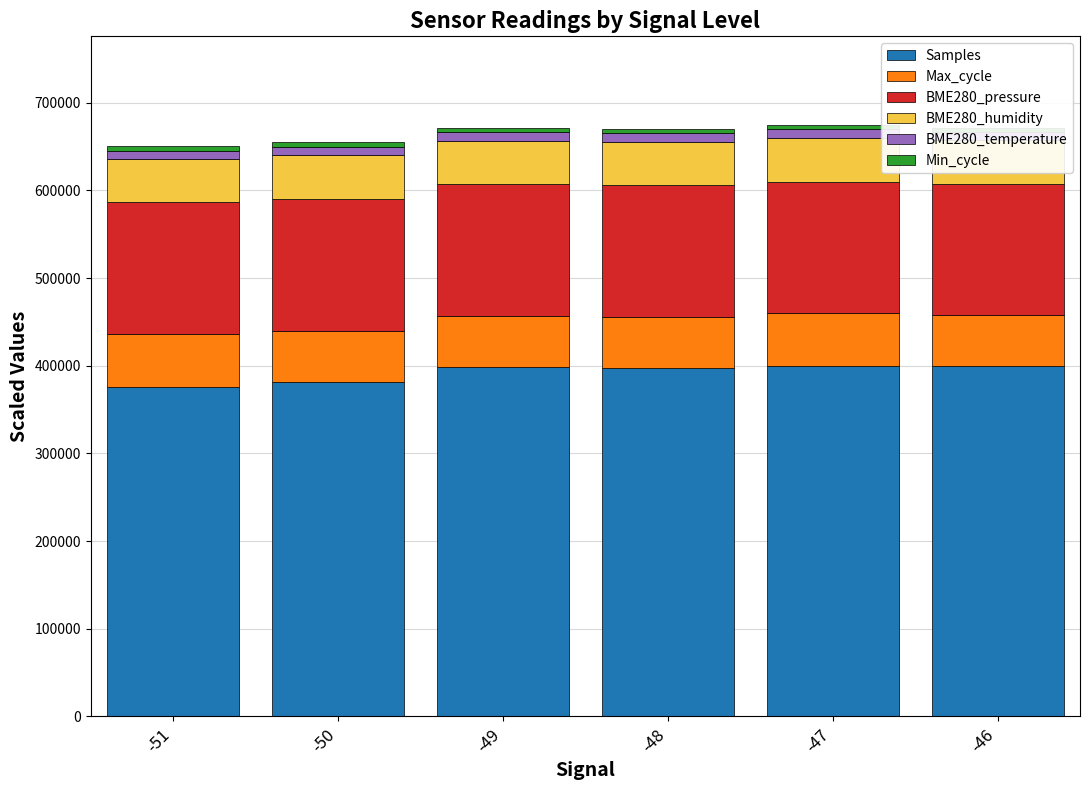

What is the spread (max minus min) of values at -49?

393787.3